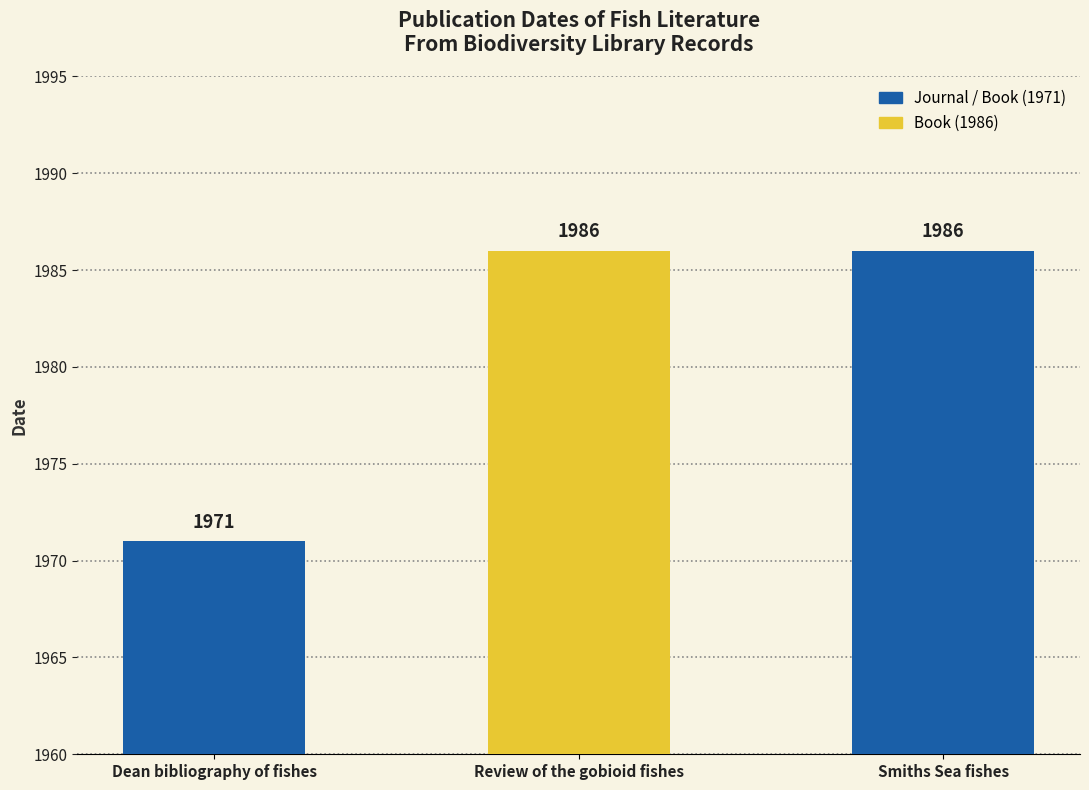

Is it true that the value at Dean bibliography of fishes is 1971?

True